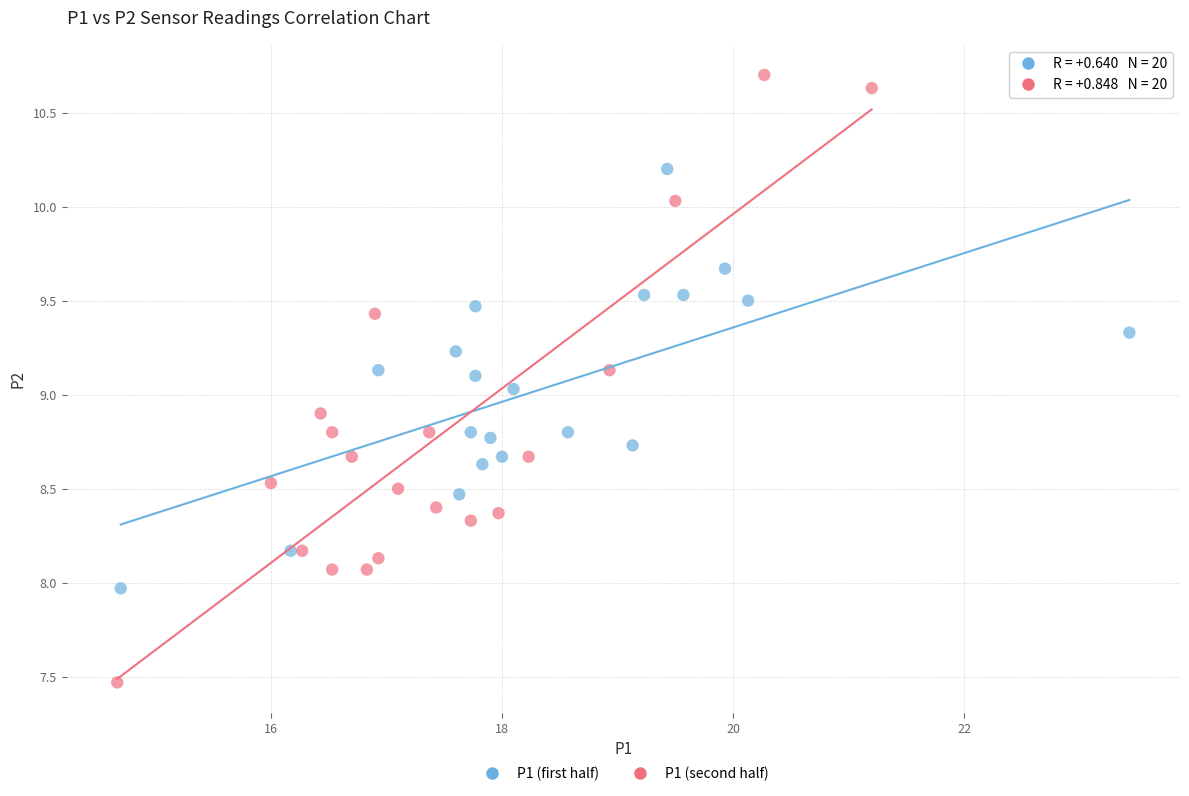

Which series contains the lowest Y value?

P1 (second half)